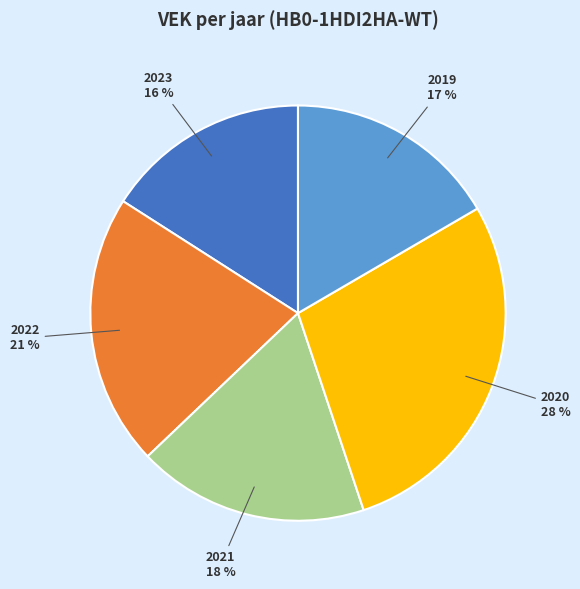

Does any single category account for the majority?

No